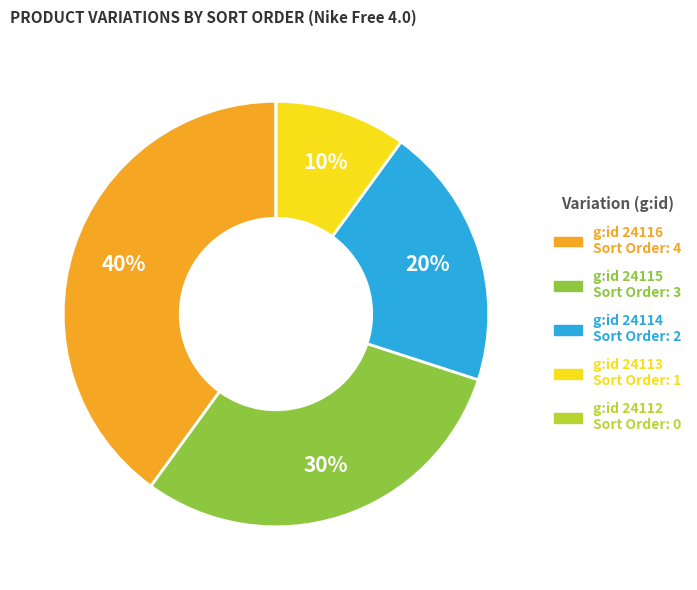

To the nearest percent, what is the difference between the largest and smallest slice percentages?

40%